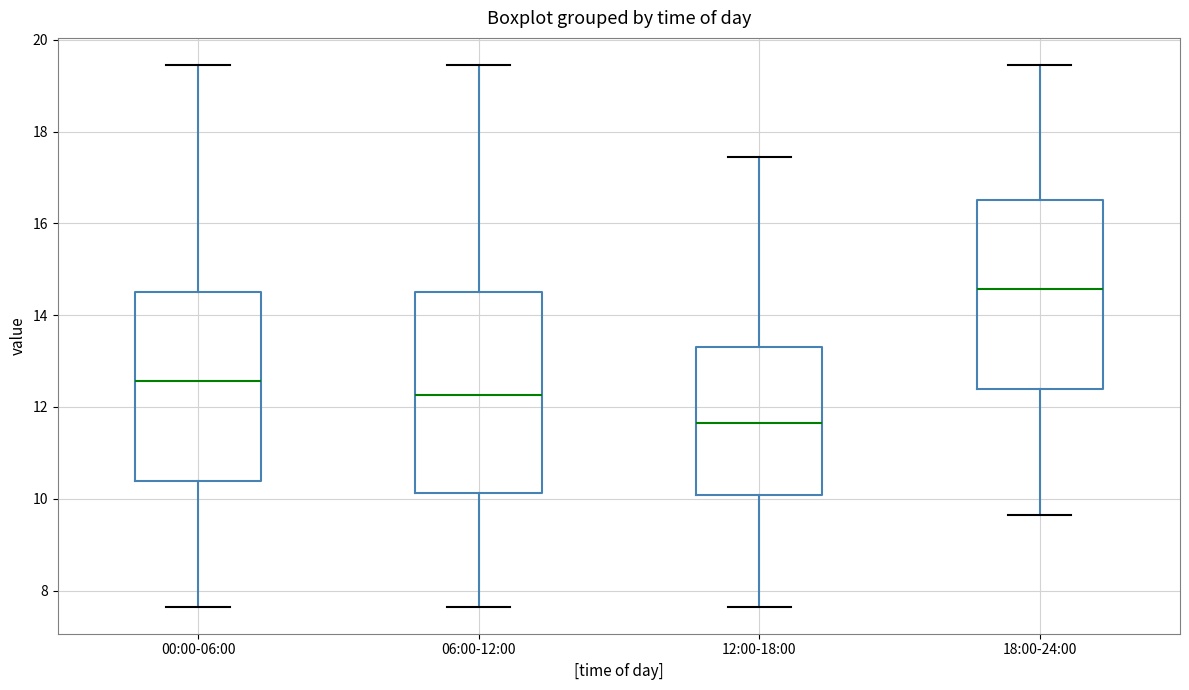

Which box's median line is the lowest?

12:00-18:00